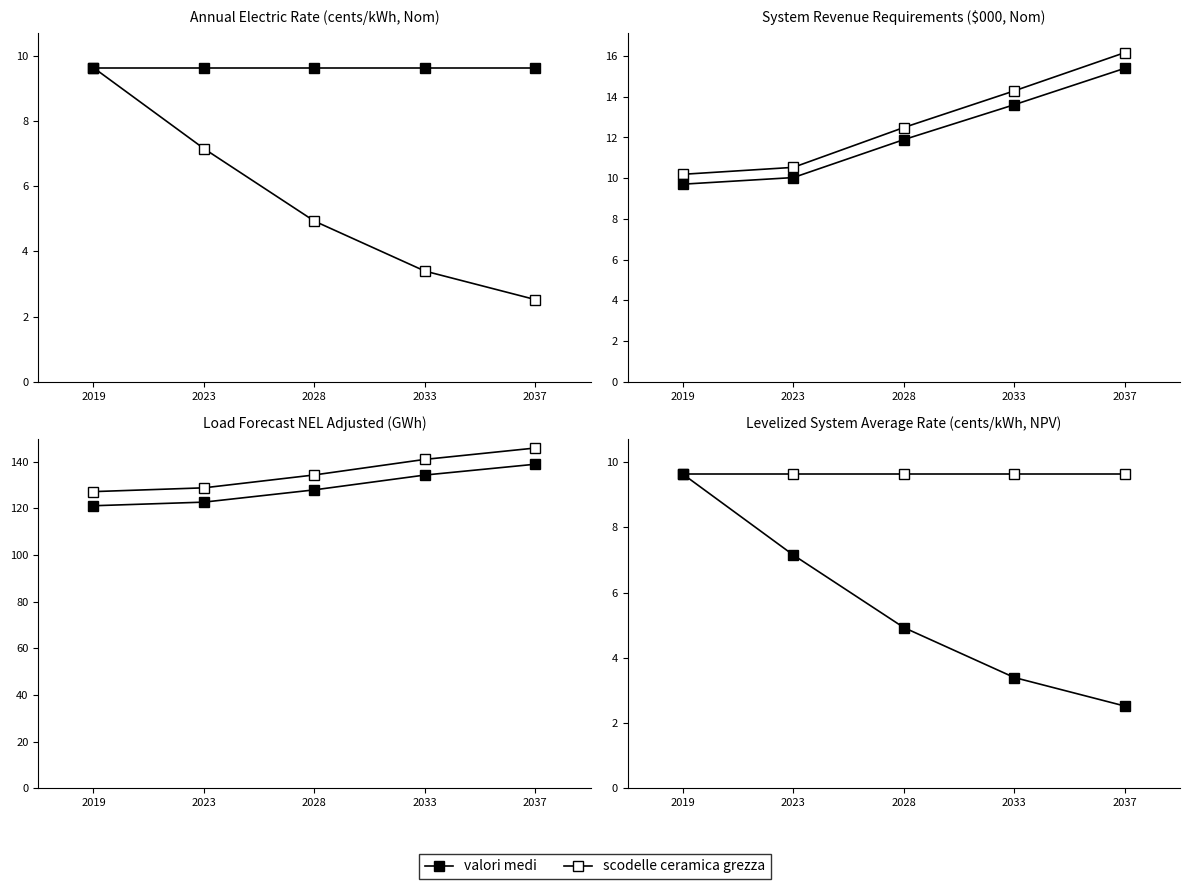

Between 2037 and 2019, which is larger?

2037